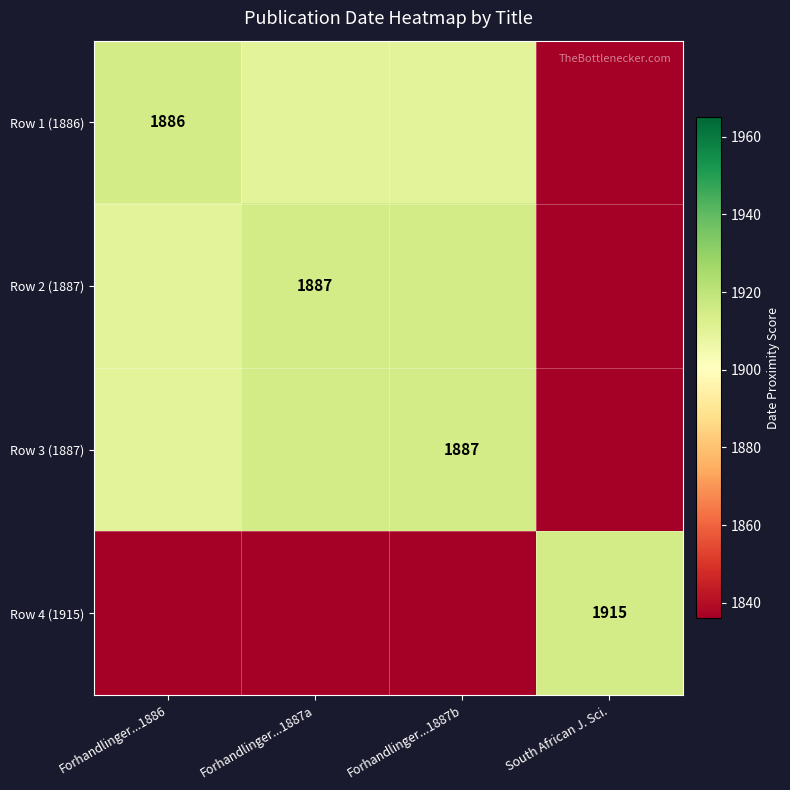

The value of Row 4 (1915) at South African J. Sci. is 719. True or false?

False